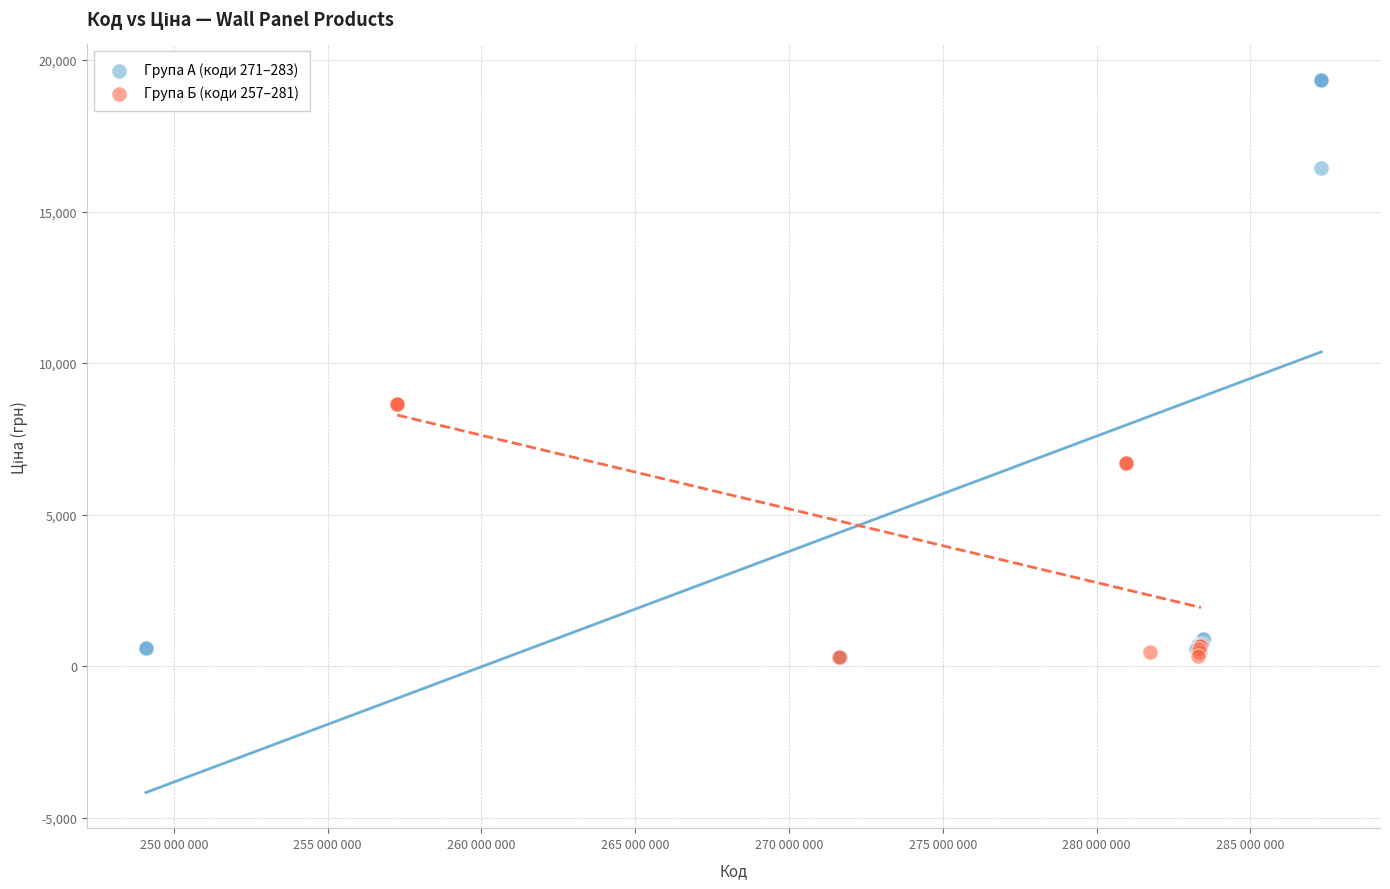

Which series has the largest Y range (max minus min)?

Група А (коди 271–283)